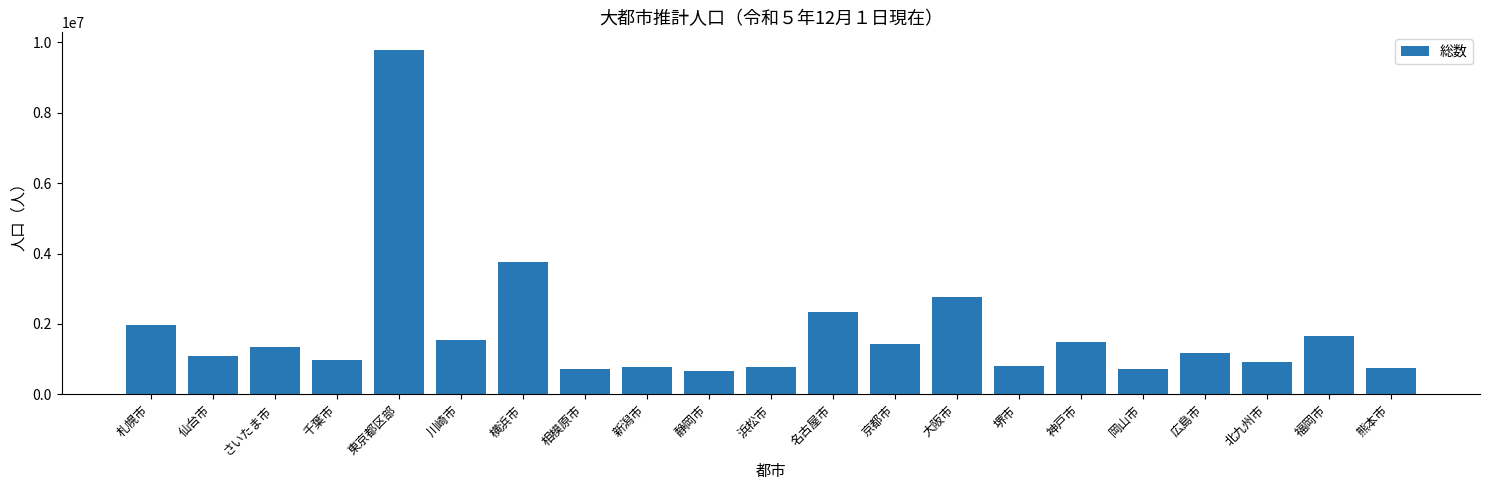

How many data points does each series have?

21